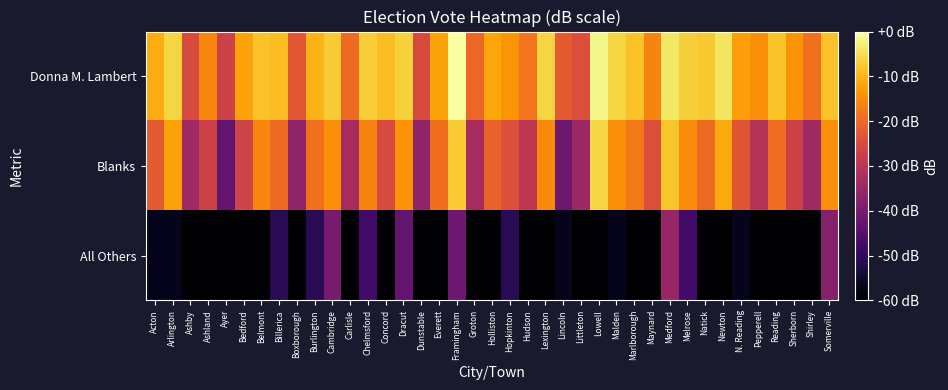

Reading left to right, transcribe all the data shown in this chart.

Donna M. Lambert: Acton=-11.2	Arlington=-6.3	Ashby=-24.9	Ashland=-16.0	Ayer=-26.8	Bedford=-12.1	Belmont=-8.6	Billerica=-9.1	Boxborough=-22.9	Burlington=-10.2	Cambridge=-7.3	Carlisle=-19.8	Chelmsford=-7.2	Concord=-9.1	Dracut=-6.8	Dunstable=-24.9	Everett=-12.1	Framingham=0.0	Groton=-20.2	Holliston=-11.9	Hopkinton=-13.8	Hudson=-18.3	Lexington=-6.1	Lincoln=-22.1	Littleton=-24.3	Lowell=-1.7	Malden=-6.2	Marlborough=-8.7	Maynard=-16.2	Medford=-4.0	Melrose=-7.0	Natick=-7.7	Newton=-4.2	N. Reading=-12.8	Pepperell=-15.0	Reading=-8.3	Sherborn=-14.2	Shirley=-18.9	Somerville=-8.5
Blanks: Acton=-22.4	Arlington=-12.4	Ashby=-34.3	Ashland=-27.1	Ayer=-43.2	Bedford=-26.6	Belmont=-16.1	Billerica=-19.9	Boxborough=-36.4	Burlington=-18.9	Cambridge=-14.6	Carlisle=-33.1	Chelmsford=-16.3	Concord=-24.9	Dracut=-14.1	Dunstable=-36.4	Everett=-19.0	Framingham=-7.3	Groton=-33.1	Holliston=-20.9	Hopkinton=-24.1	Hudson=-29.6	Lexington=-15.3	Lincoln=-41.6	Littleton=-34.9	Lowell=-5.9	Malden=-14.8	Marlborough=-17.7	Maynard=-24.3	Medford=-8.0	Melrose=-15.2	Natick=-19.9	Newton=-11.3	N. Reading=-23.0	Pepperell=-31.2	Reading=-19.2	Sherborn=-27.1	Shirley=-34.3	Somerville=-14.8
All Others: Acton=-57.2	Arlington=-57.2	Ashby=-120.0	Ashland=-120.0	Ayer=-120.0	Bedford=-120.0	Belmont=-120.0	Billerica=-51.2	Boxborough=-120.0	Burlington=-51.2	Cambridge=-40.3	Carlisle=-120.0	Chelmsford=-47.6	Concord=-120.0	Dracut=-43.2	Dunstable=-120.0	Everett=-120.0	Framingham=-41.6	Groton=-120.0	Holliston=-120.0	Hopkinton=-51.2	Hudson=-120.0	Lexington=-120.0	Lincoln=-57.2	Littleton=-120.0	Lowell=-120.0	Malden=-57.2	Marlborough=-120.0	Maynard=-120.0	Medford=-35.6	Melrose=-47.6	Natick=-120.0	Newton=-120.0	N. Reading=-57.2	Pepperell=-120.0	Reading=-120.0	Sherborn=-120.0	Shirley=-120.0	Somerville=-38.1